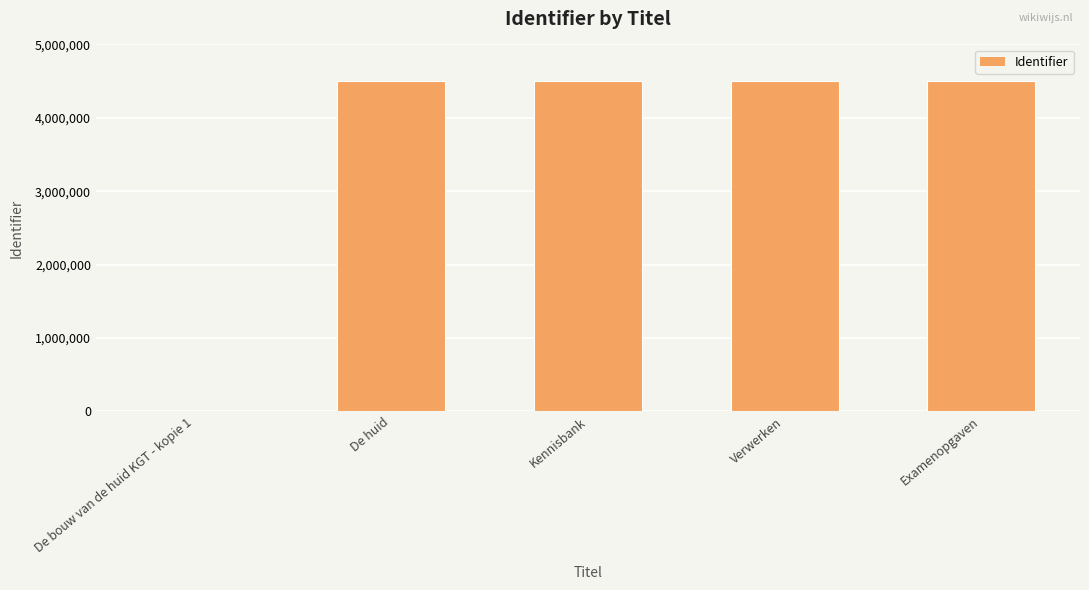

What is the ratio of the value at Verwerken to the value at Kennisbank?

1.0